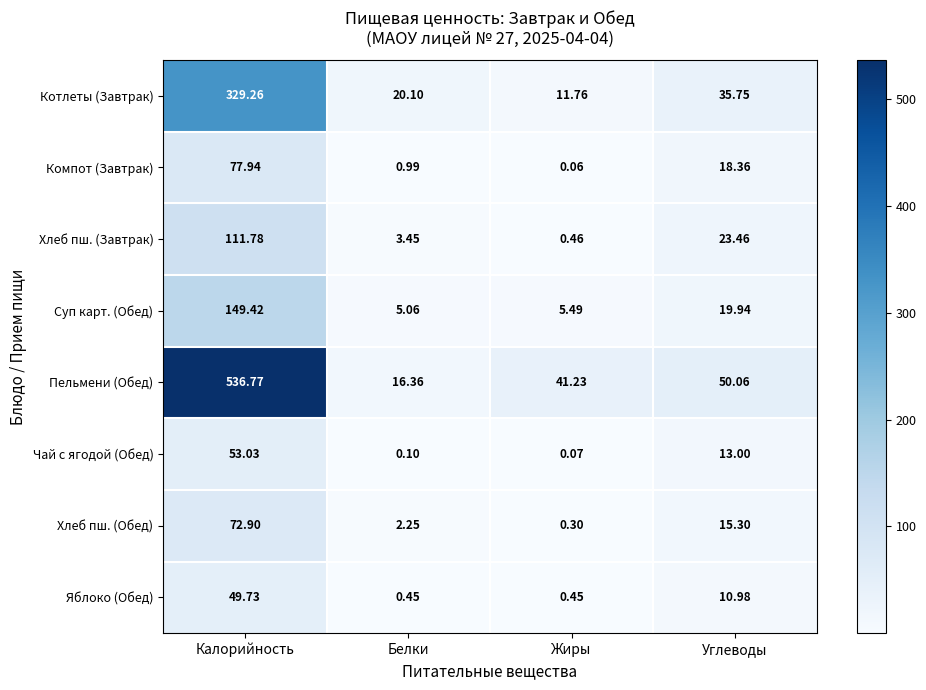

Which series has the largest total across all categories?

Пельмени (Обед)